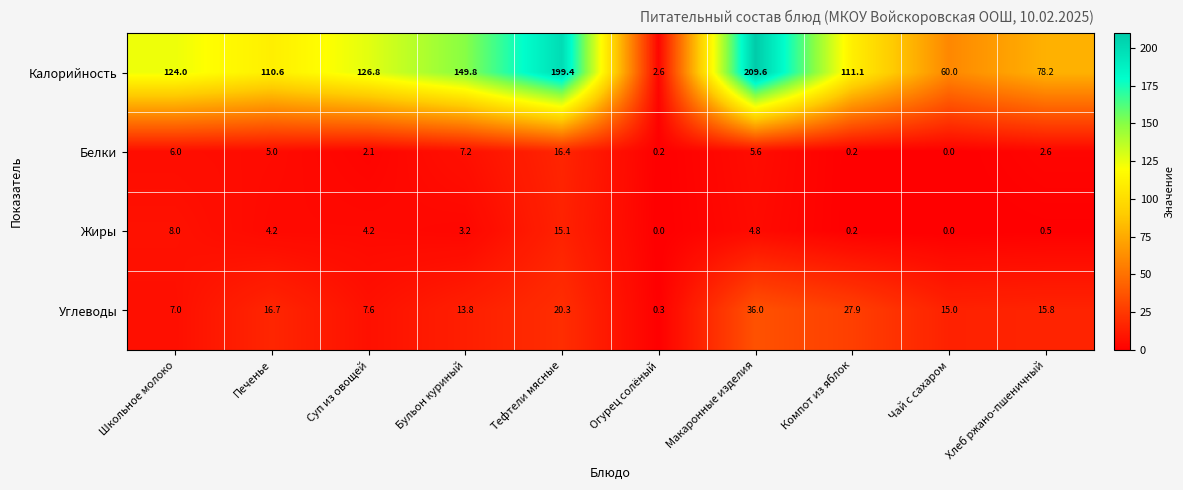

What is the sum of all Жиры values?

40.2